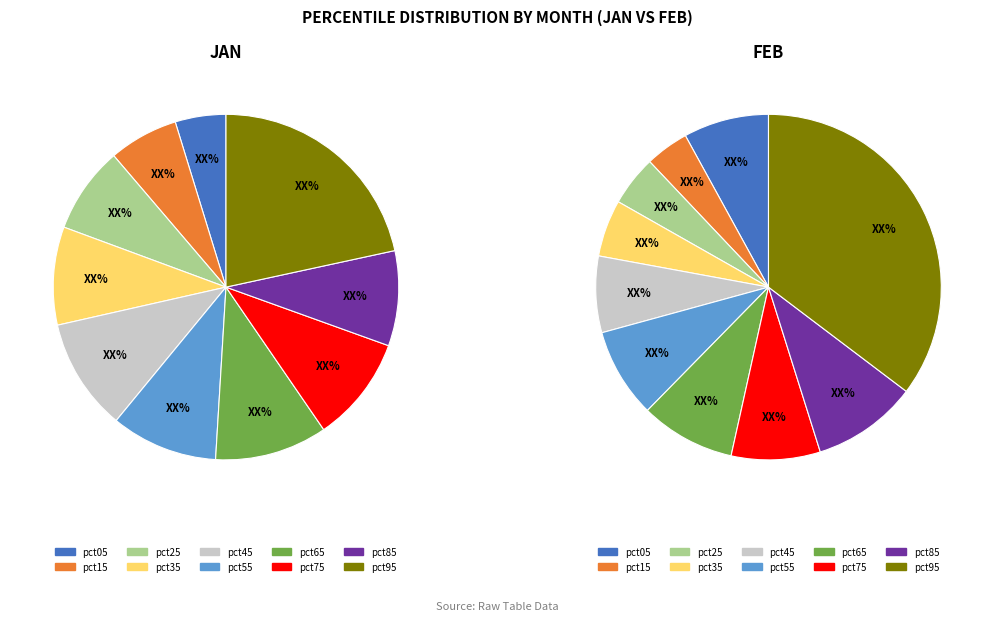

What is the largest slice in the pie chart?

pct95